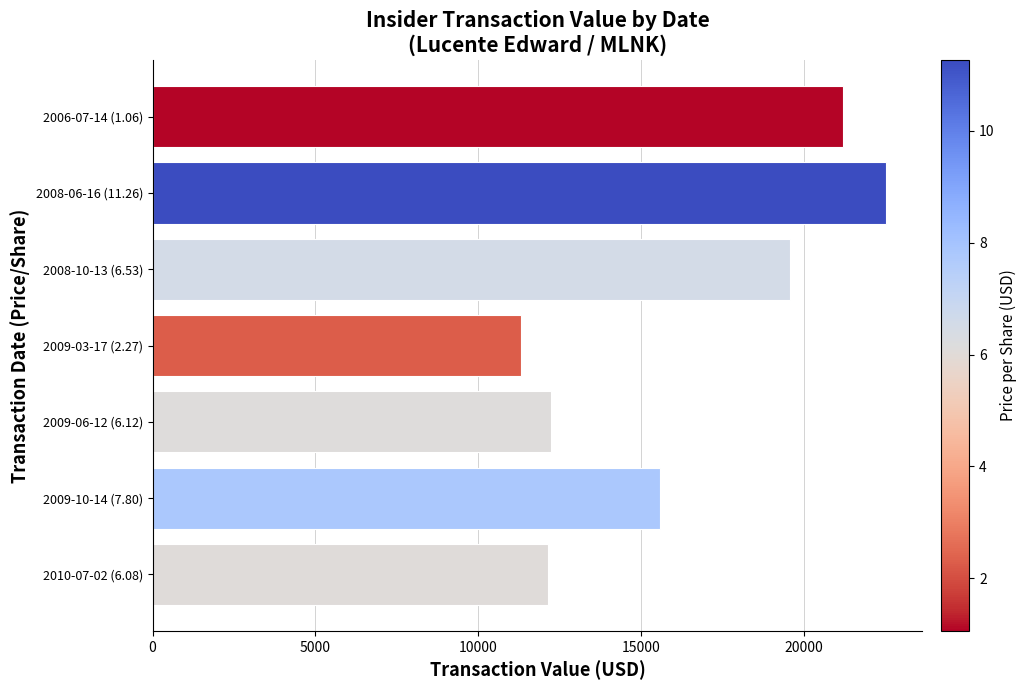

What is the difference between the second highest and minimum values?

9870